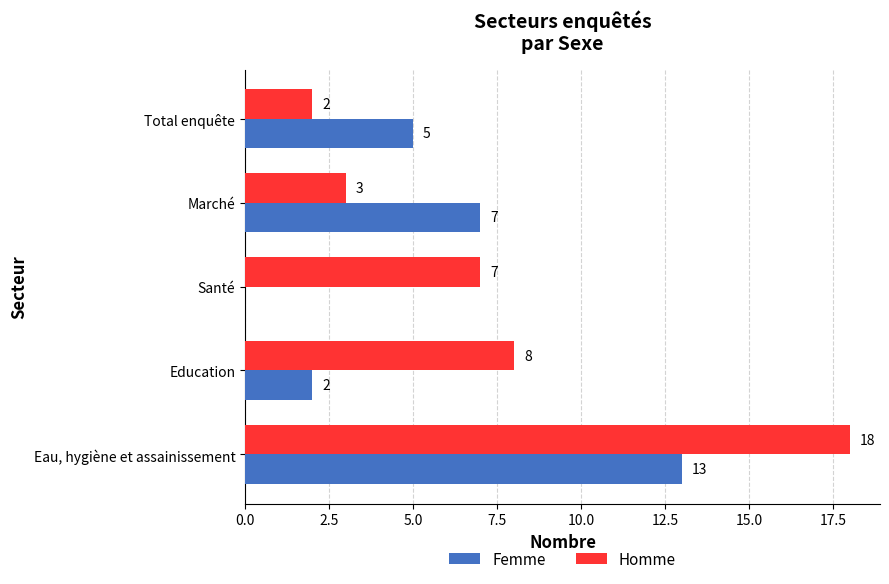

Which series changed the most between Eau, hygiène et assainissement and Education?

Femme